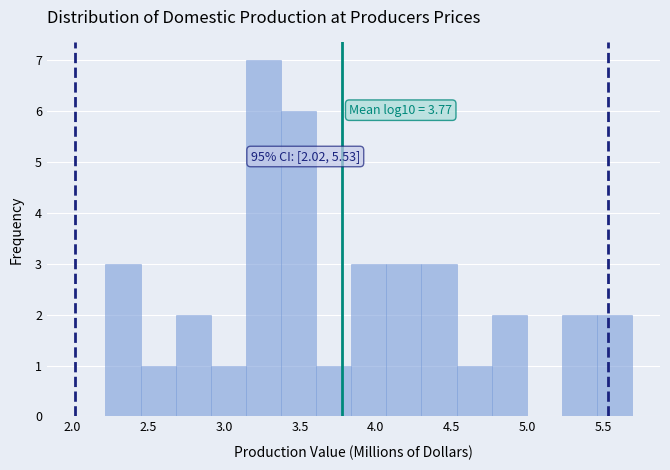

Which range on the x-axis has the tallest bar?

3.15 to 3.35